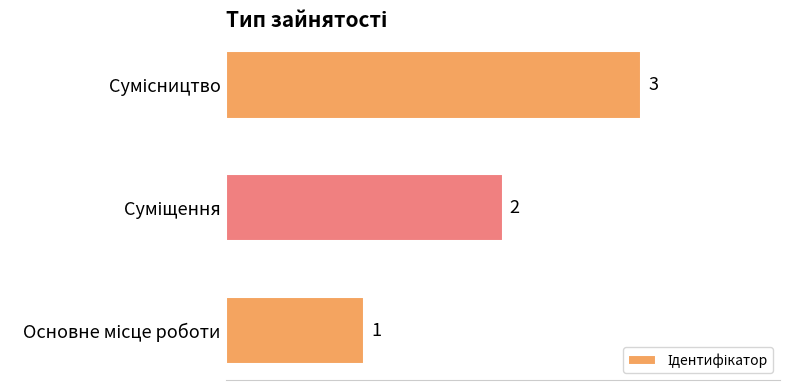

Count the values in the range 1 to 3.

3